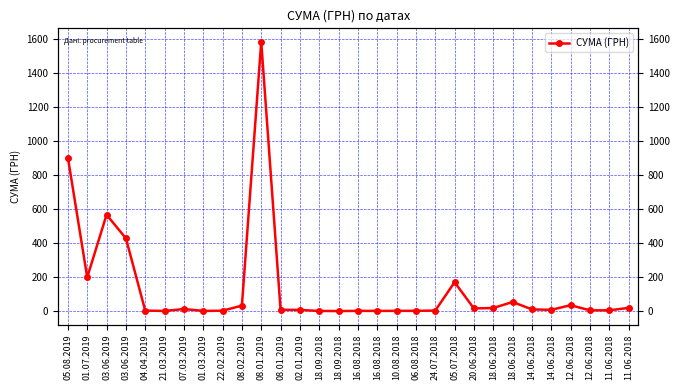

What is the value of the 15th point from the left?

0.8